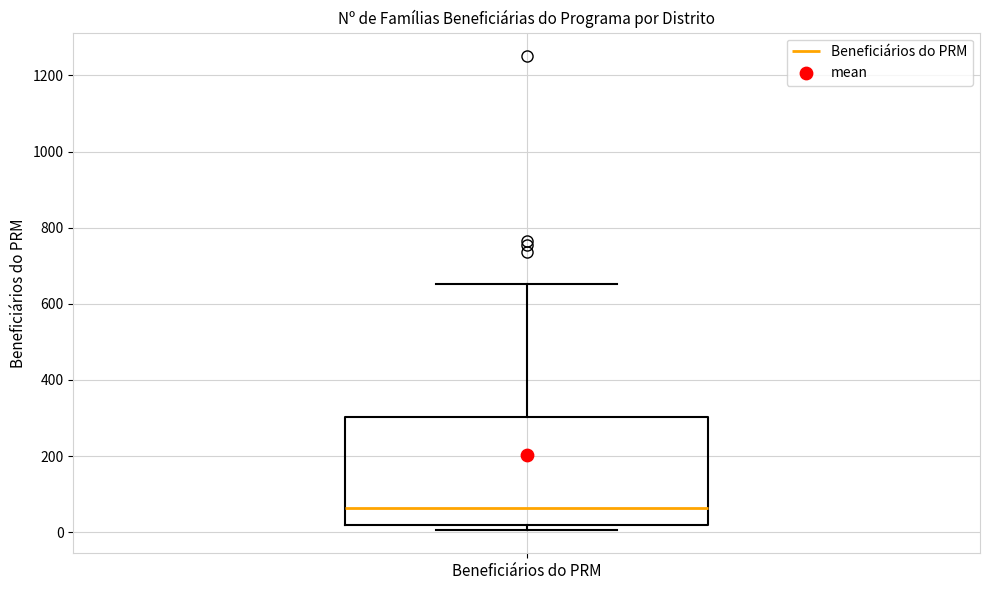

Read this box plot against the y-axis: the position of the median line, the range covered by the box, and the ends of both whiskers. The values are not printed on the chart, so give them approximately, as read against the axis.

median 60, box 20 to 300, whiskers 0 to 660